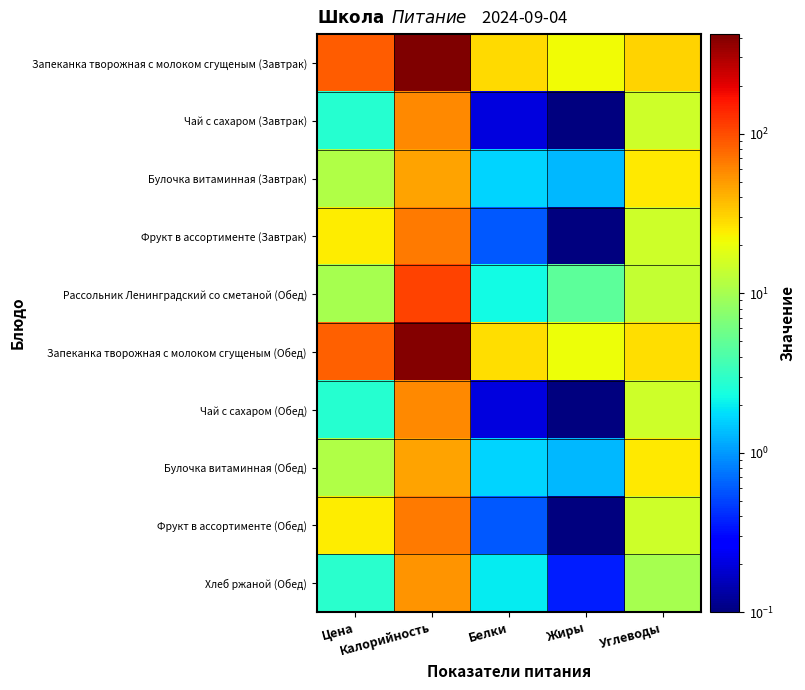

Between Жиры and Углеводы, which is larger?

Углеводы